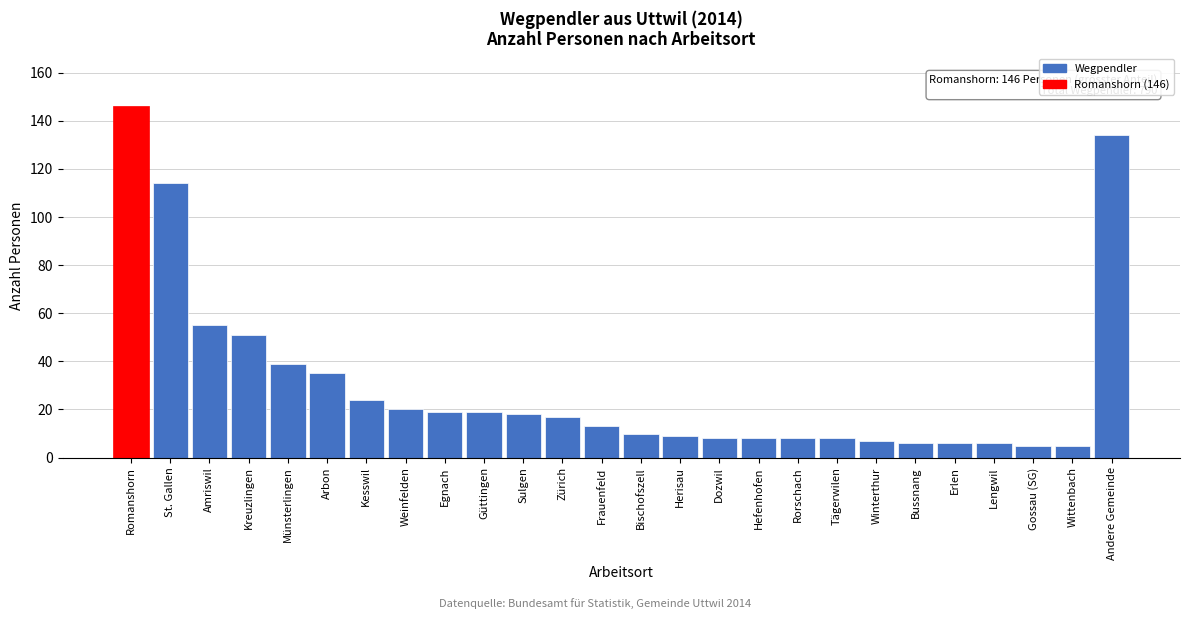

Reading right to left, transcribe all the data shown in this chart.

134	5	5	6	6	6	7	8	8	8	8	9	10	13	17	18	19	19	20	24	35	39	51	55	114	146